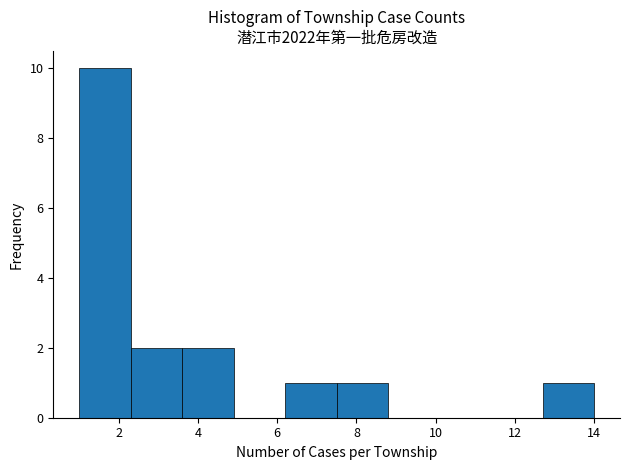

Which range on the x-axis has the tallest bar?

1.0 to 2.3